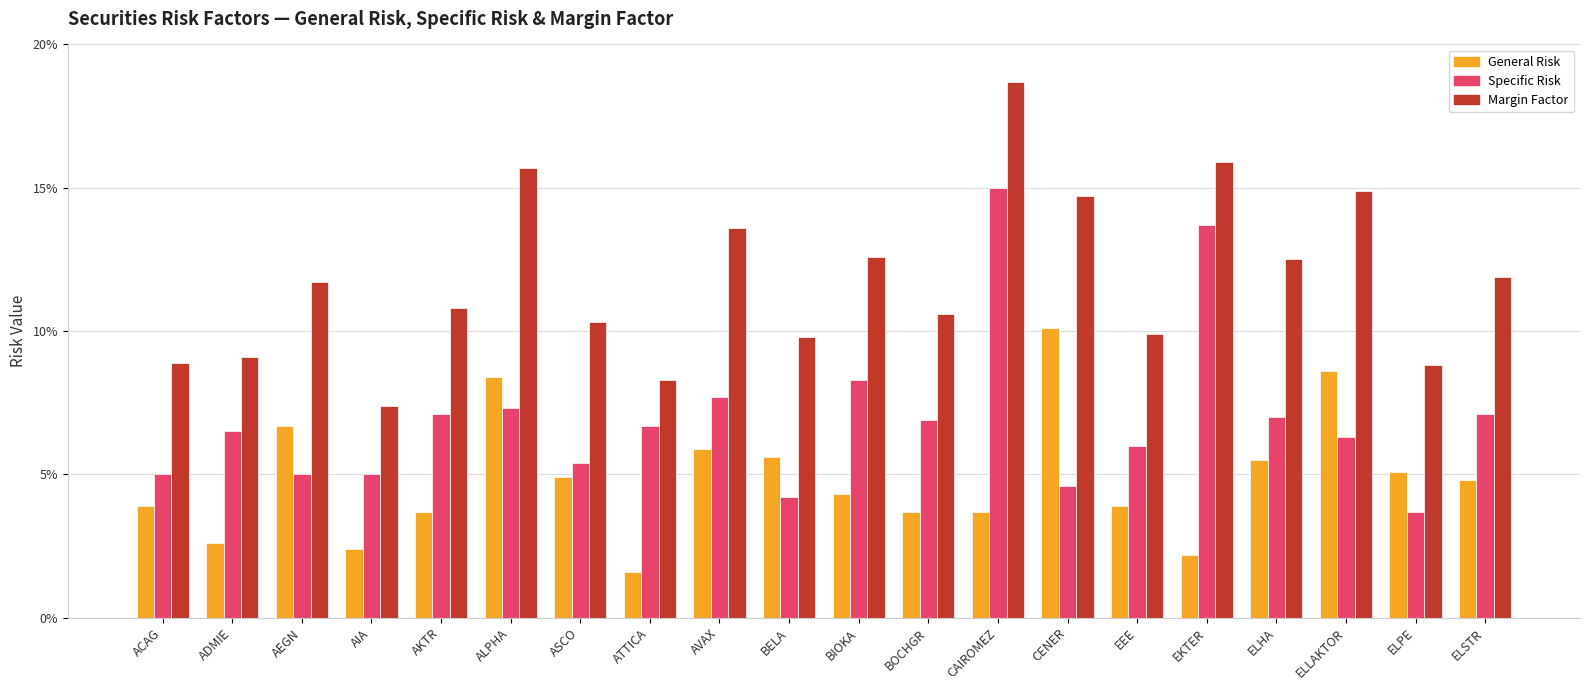

The value of Specific Risk at CENER is 0.0. True or false?

False